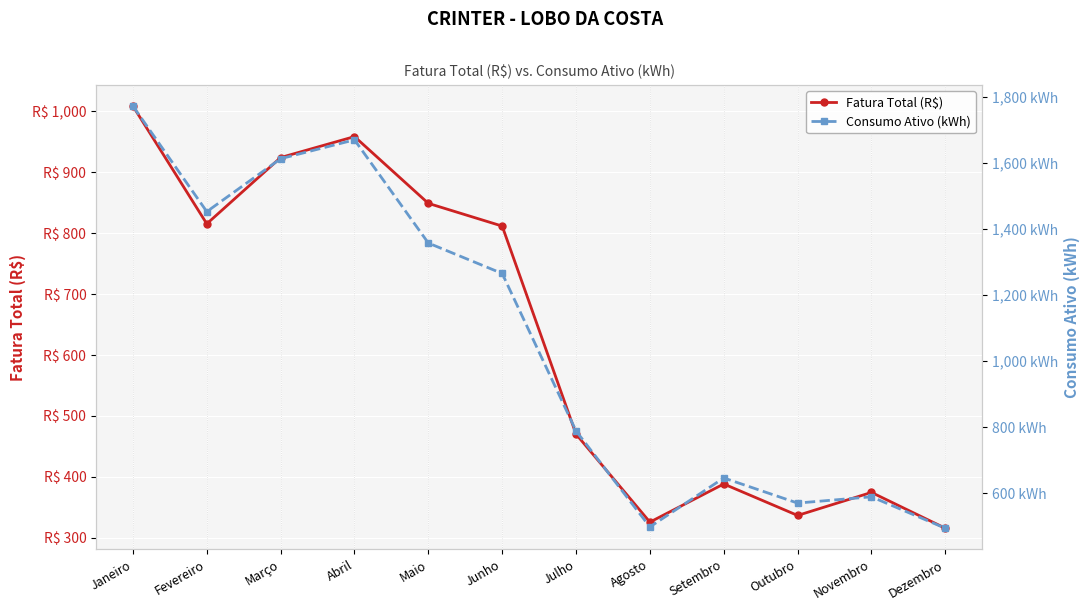

What is the average value of the Consumo Ativo (kWh) series?

1059.8